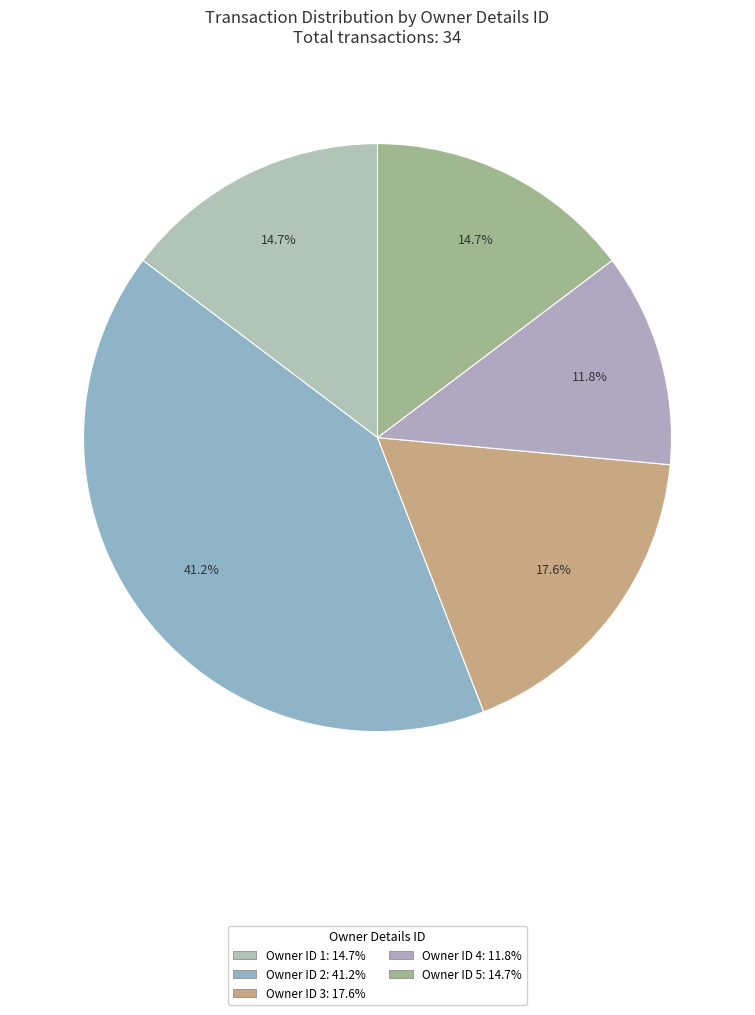

How many segments does this pie chart have?

5